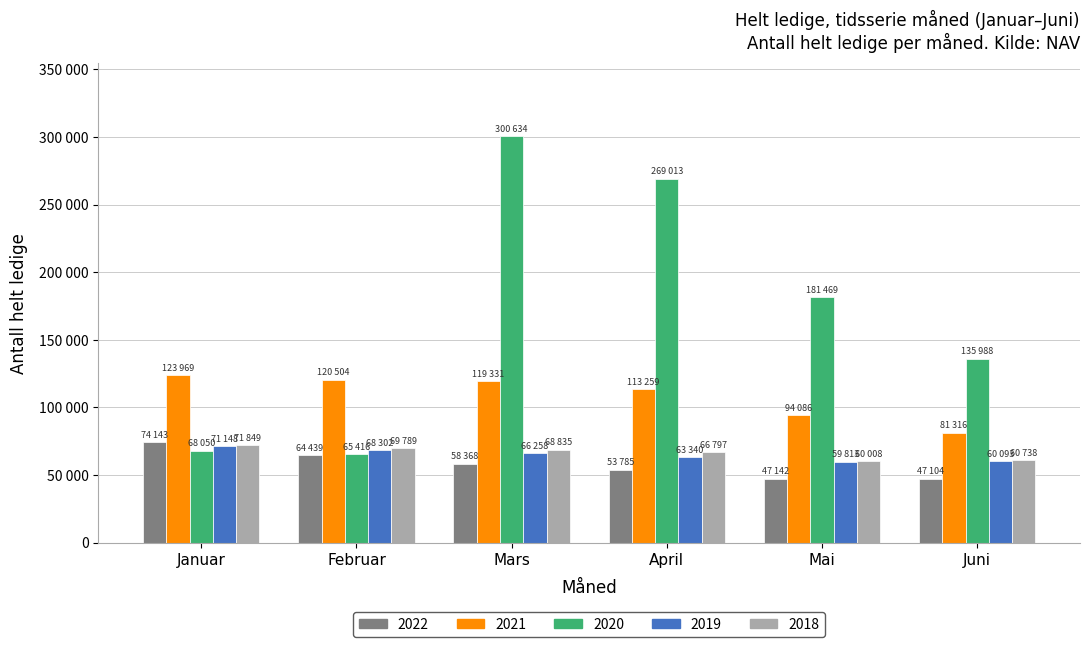

Reading left to right, what are all the values shown in this chart?

2022: 74143	64439	58368	53785	47142	47104
2021: 123969	120504	119331	113259	94086	81316
2020: 68050	65416	300634	269013	181469	135988
2019: 71148	68302	66258	63340	59813	60093
2018: 71849	69789	68835	66797	60008	60738